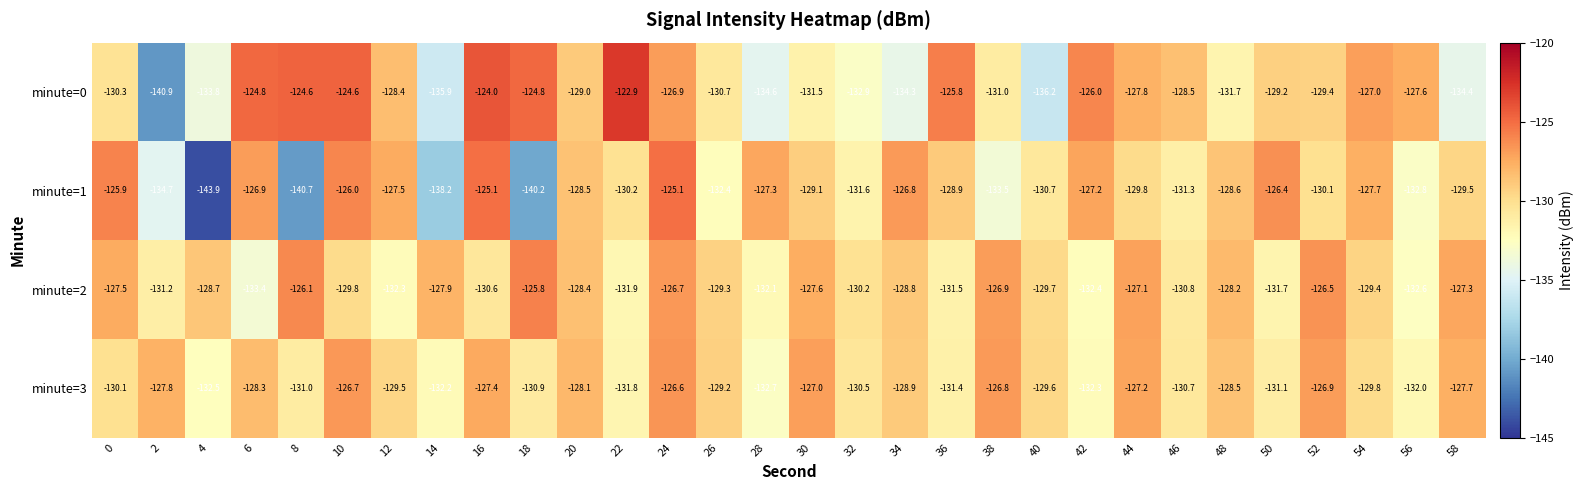

Between 0 and 48, which series saw the biggest shift?

minute=1